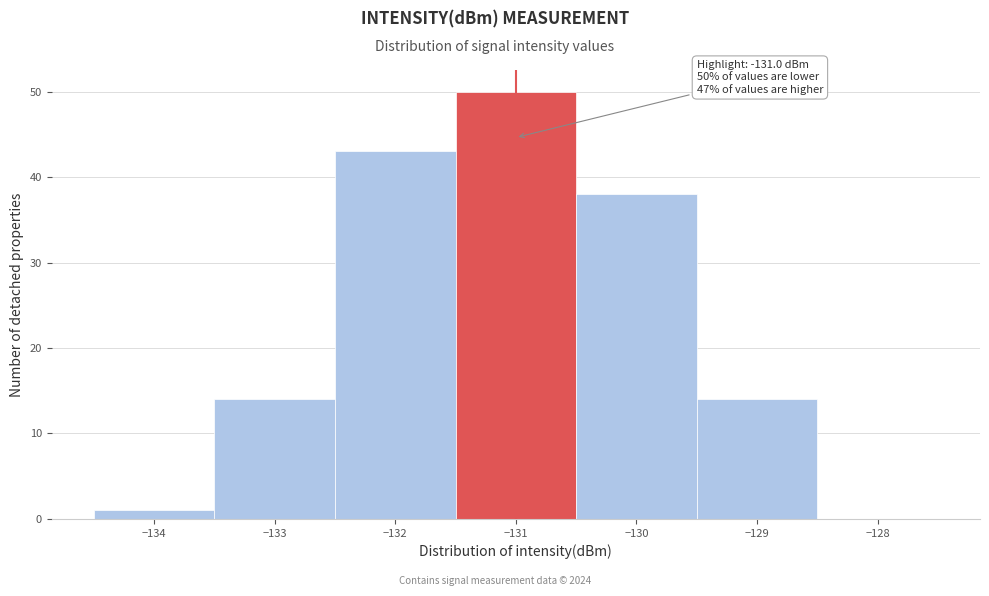

Which range on the x-axis has the tallest bar?

-131.5 to -130.5